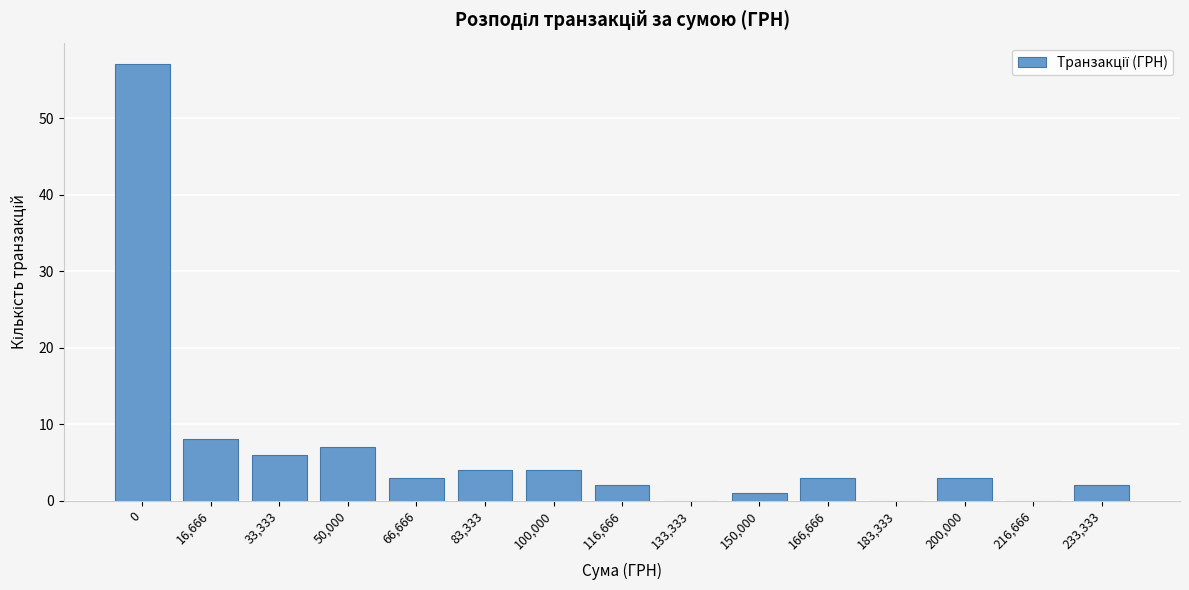

Reading left to right, what are all the values shown in this chart?

0=57	16,666=8	33,333=6	50,000=7	66,666=3	83,333=4	100,000=4	116,666=2	133,333=0	150,000=1	166,666=3	183,333=0	200,000=3	216,666=0	233,333=2